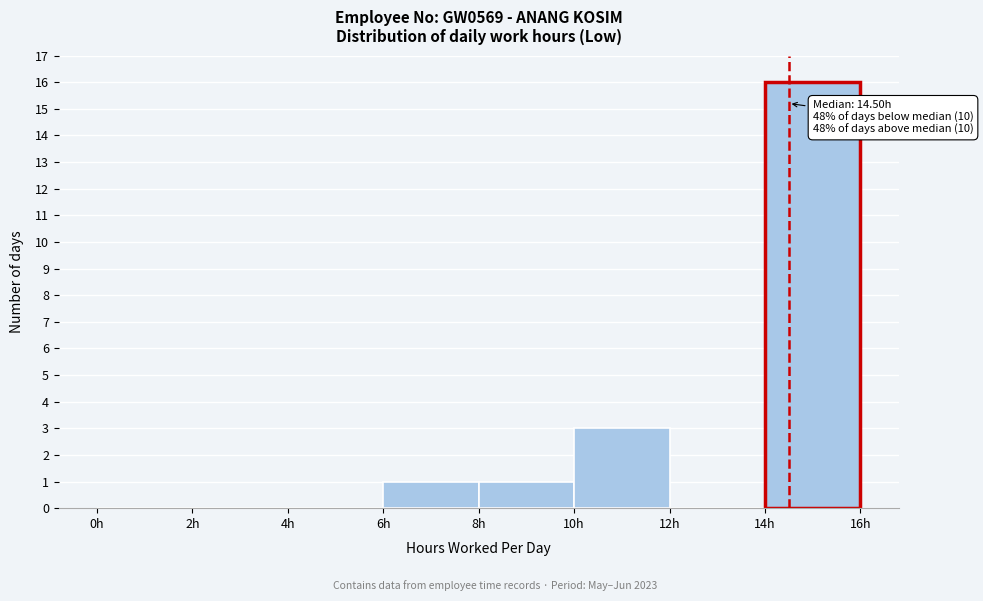

Which range on the x-axis has the tallest bar?

14 to 16